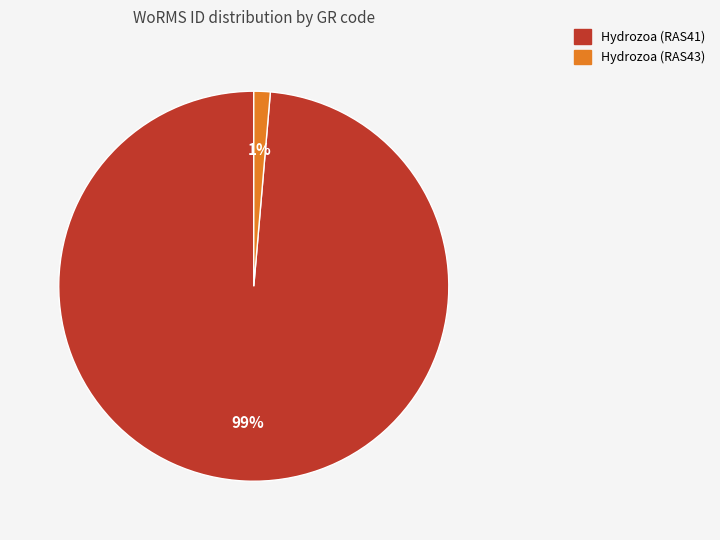

Is there any slice that represents more than half of the pie?

Yes